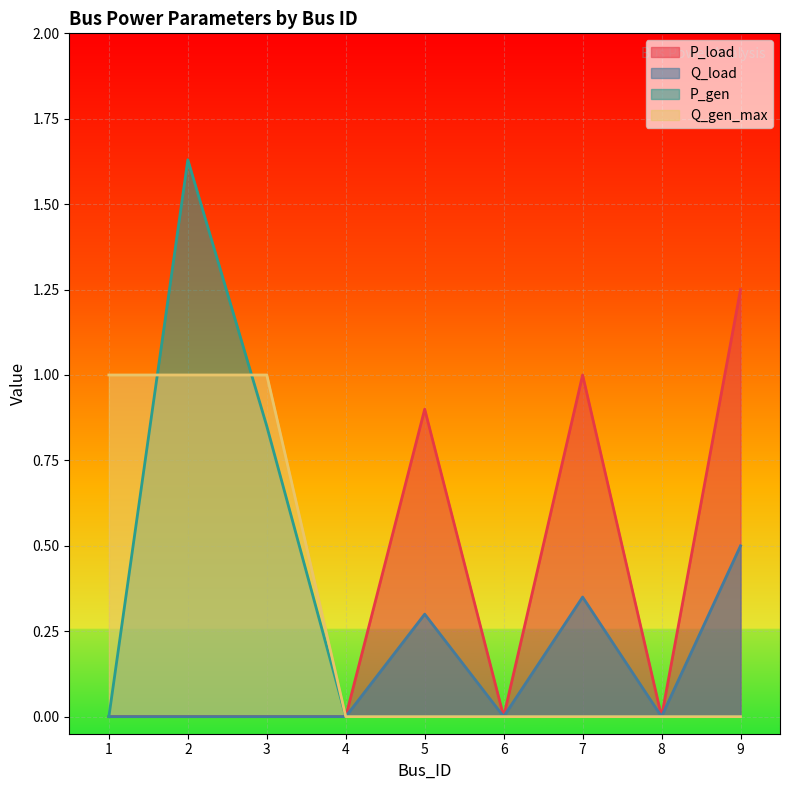

True or false: Q_gen_max has more than 1 points higher than both neighbors.

False